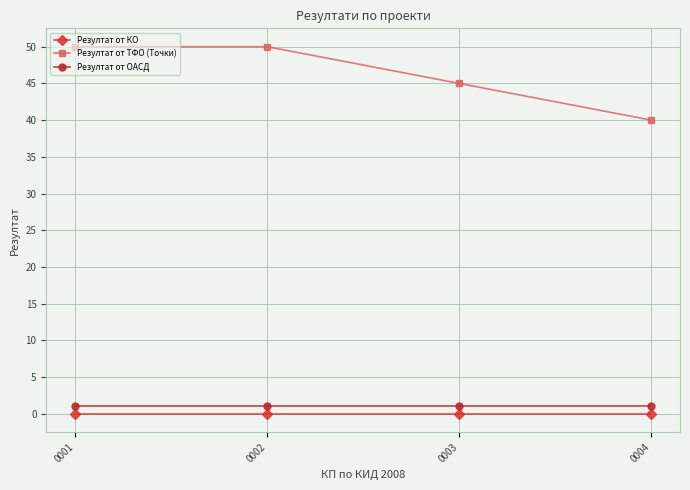

What is the maximum value shown in the chart?

50